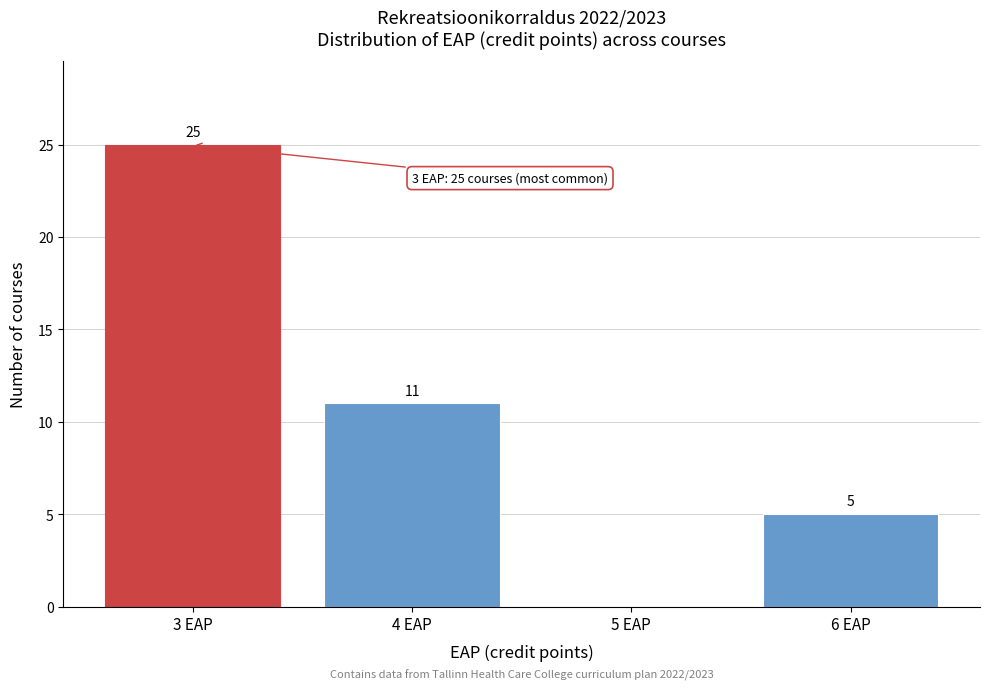

Over which range of the x-axis is the bar tallest?

2.5 to 3.5